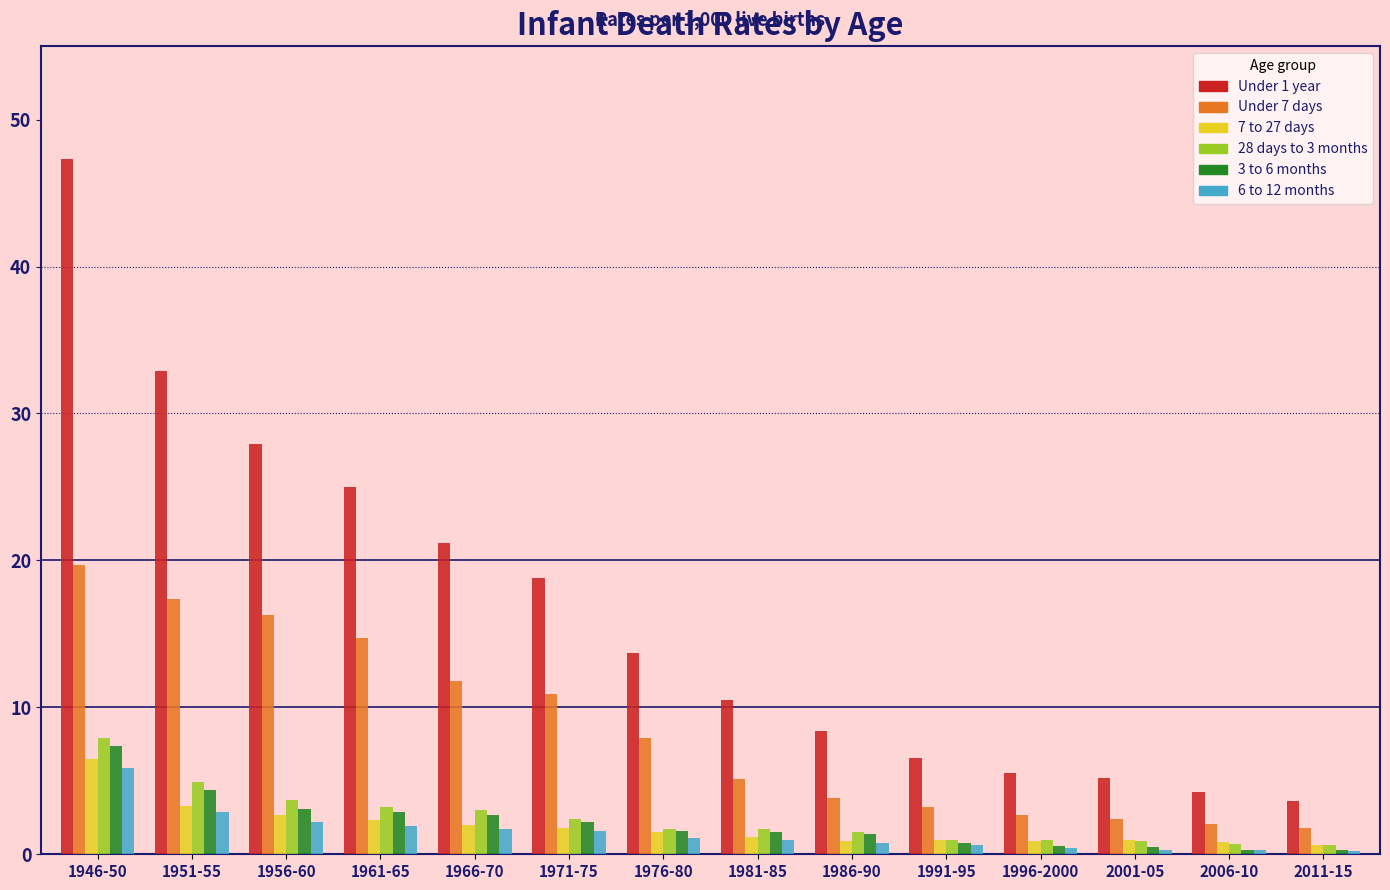

What is the greatest value displayed?

47.3